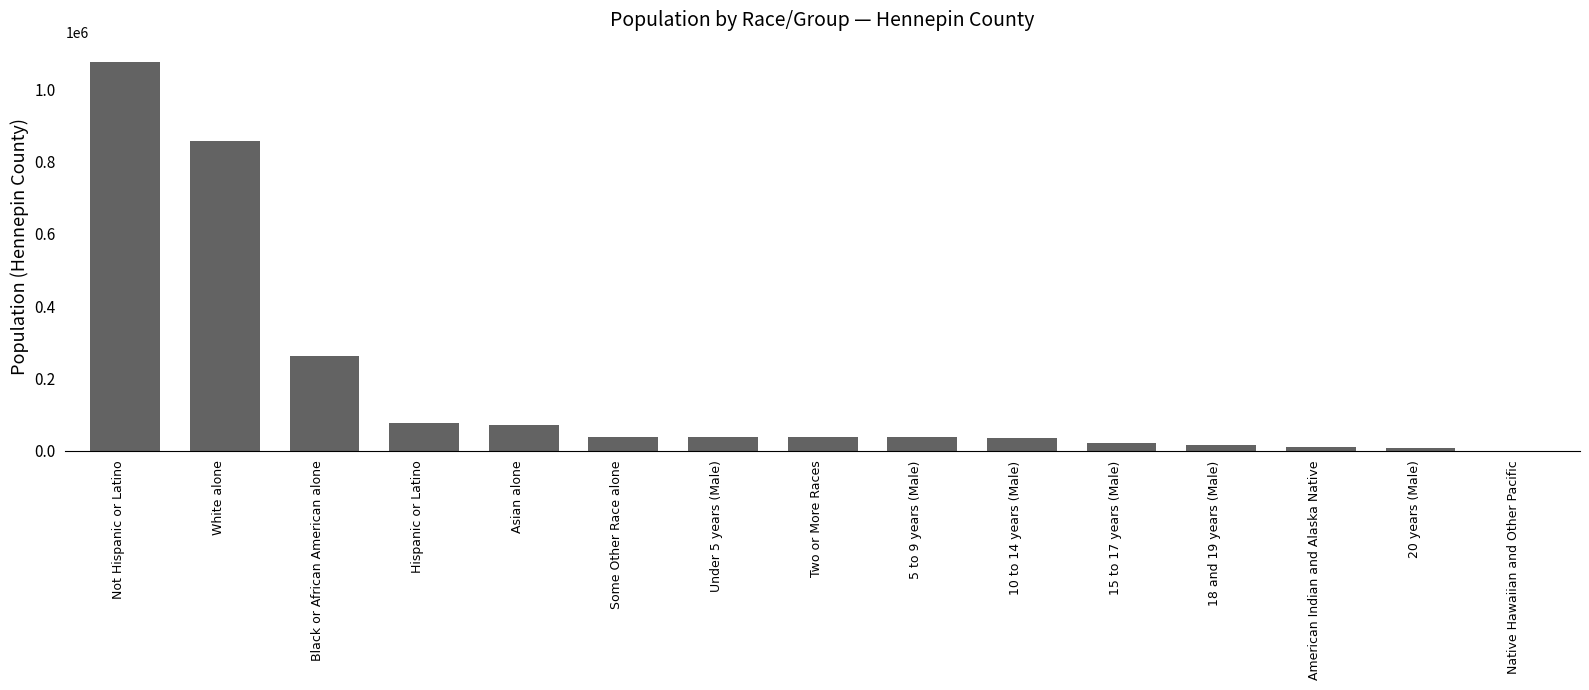

The value at Not Hispanic or Latino is 1074749. True or false?

True